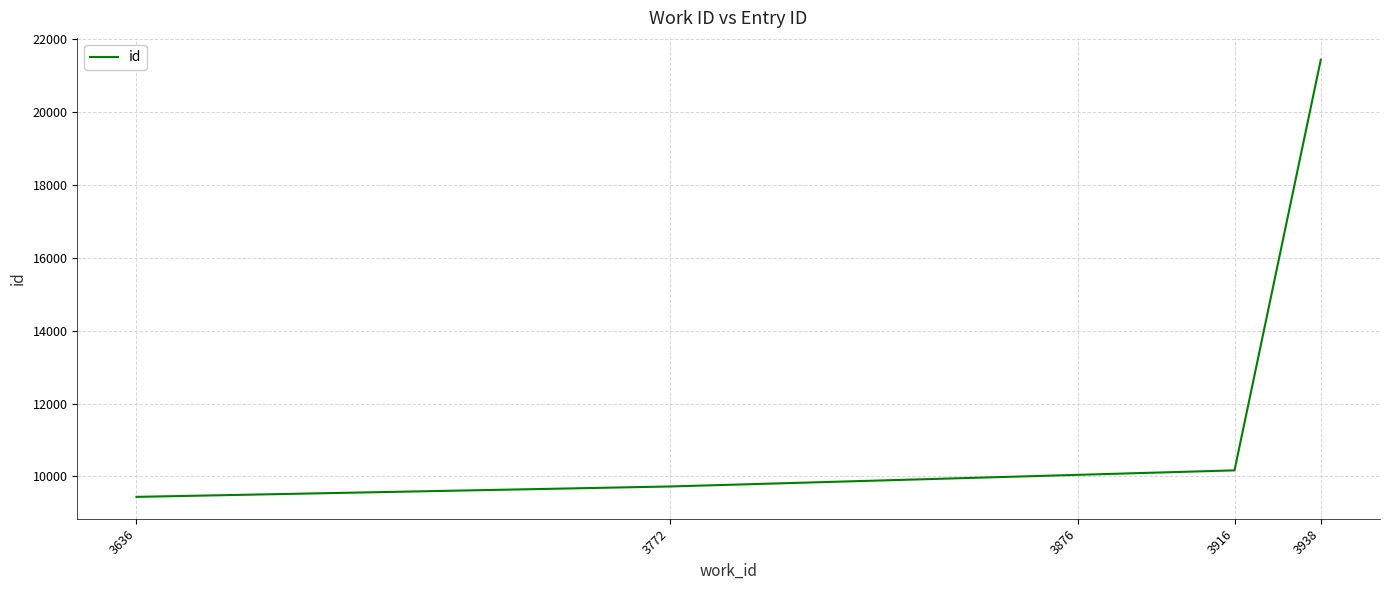

What is the sum of the values at 3938 and 3636?

30868